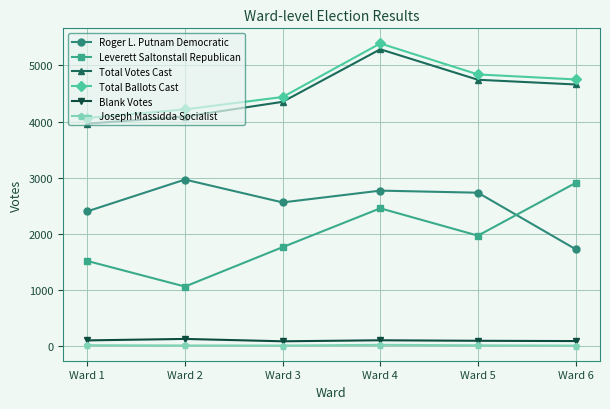

True or false: Leverett Saltonstall Republican and Joseph Massidda Socialist intersect in this chart.

False